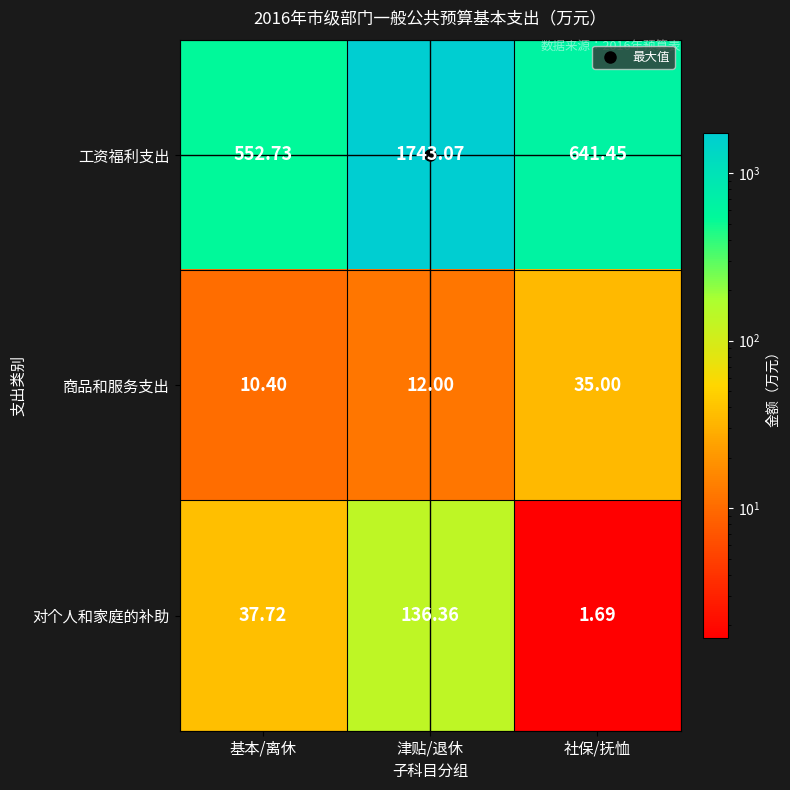

List the series in order of their peak value, lowest first.

商品和服务支出, 对个人和家庭的补助, 工资福利支出